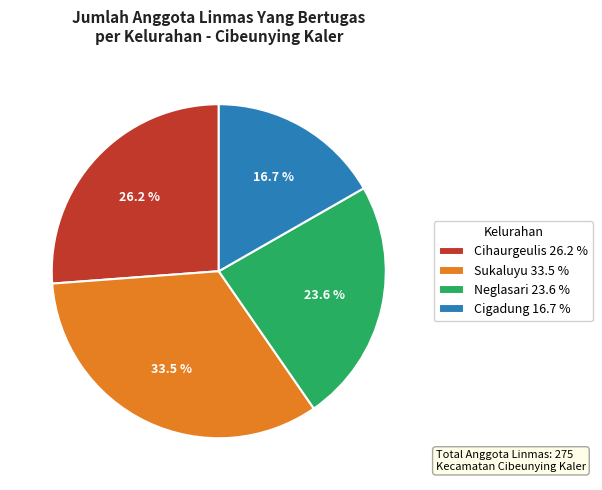

Combined, do Neglasari and Sukaluyu account for over 50%?

Yes